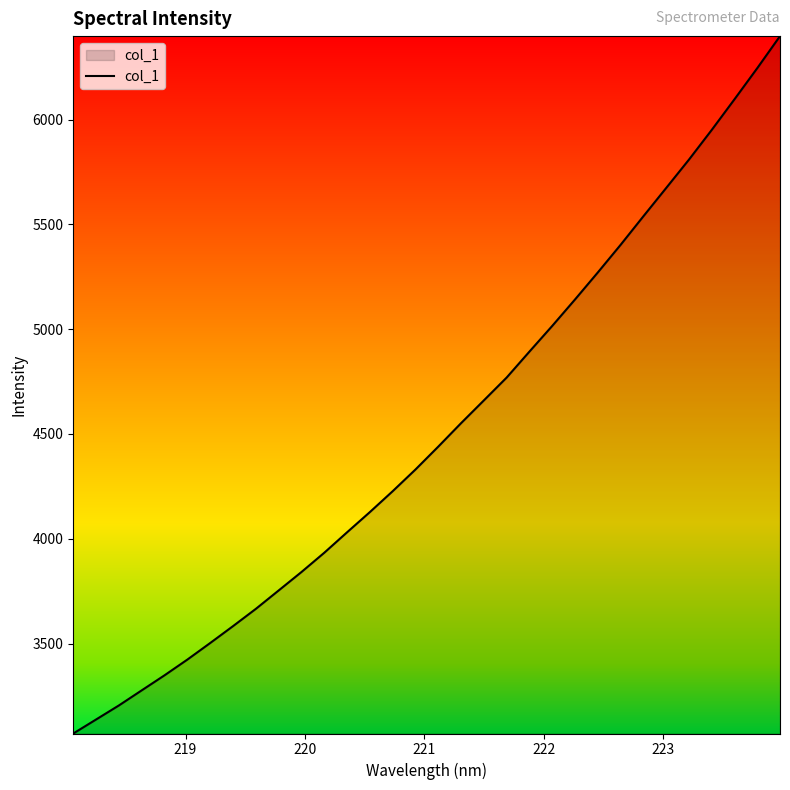

What is the maximum value shown in the chart?

6398.4